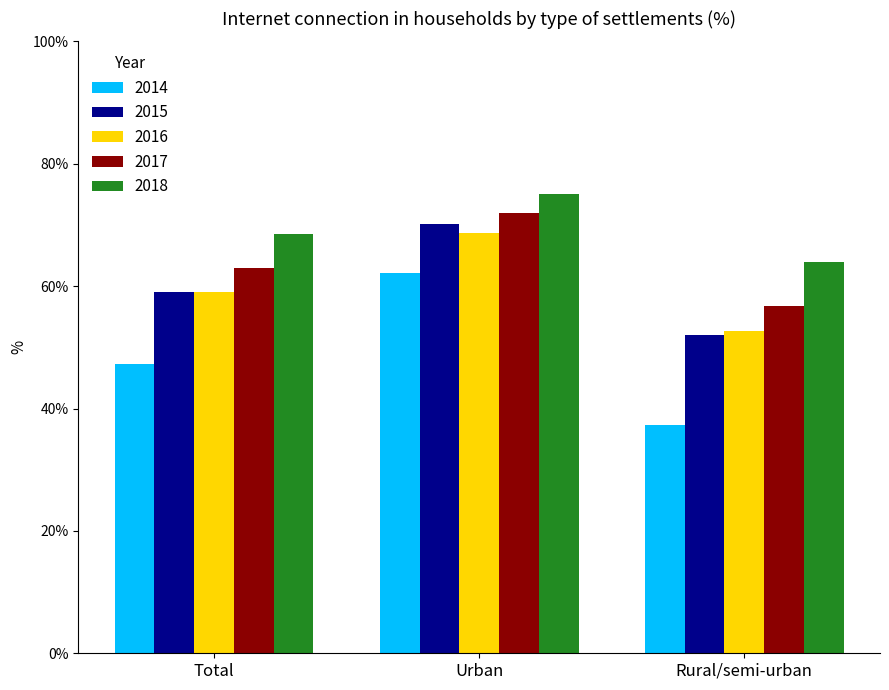

At which label does 2016 reach its minimum?

Rural/semi-urban